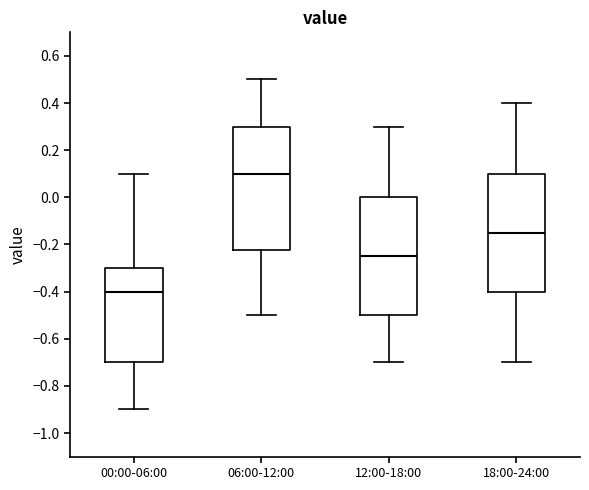

Which box's median line is the lowest?

00:00-06:00